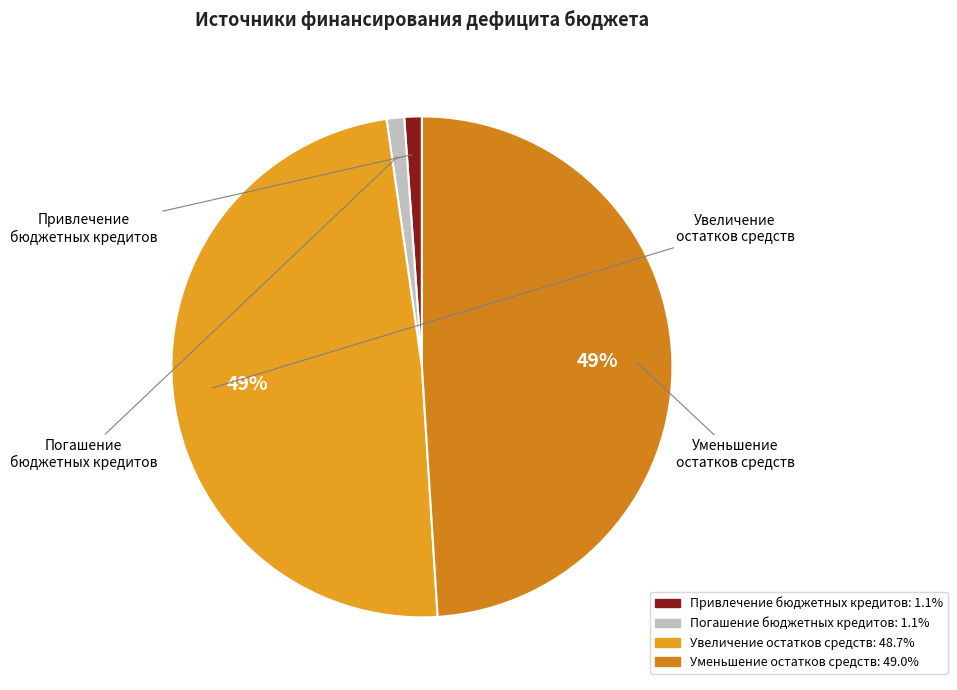

What percentage is the Погашение бюджетных кредитов slice, to the nearest percent?

1%